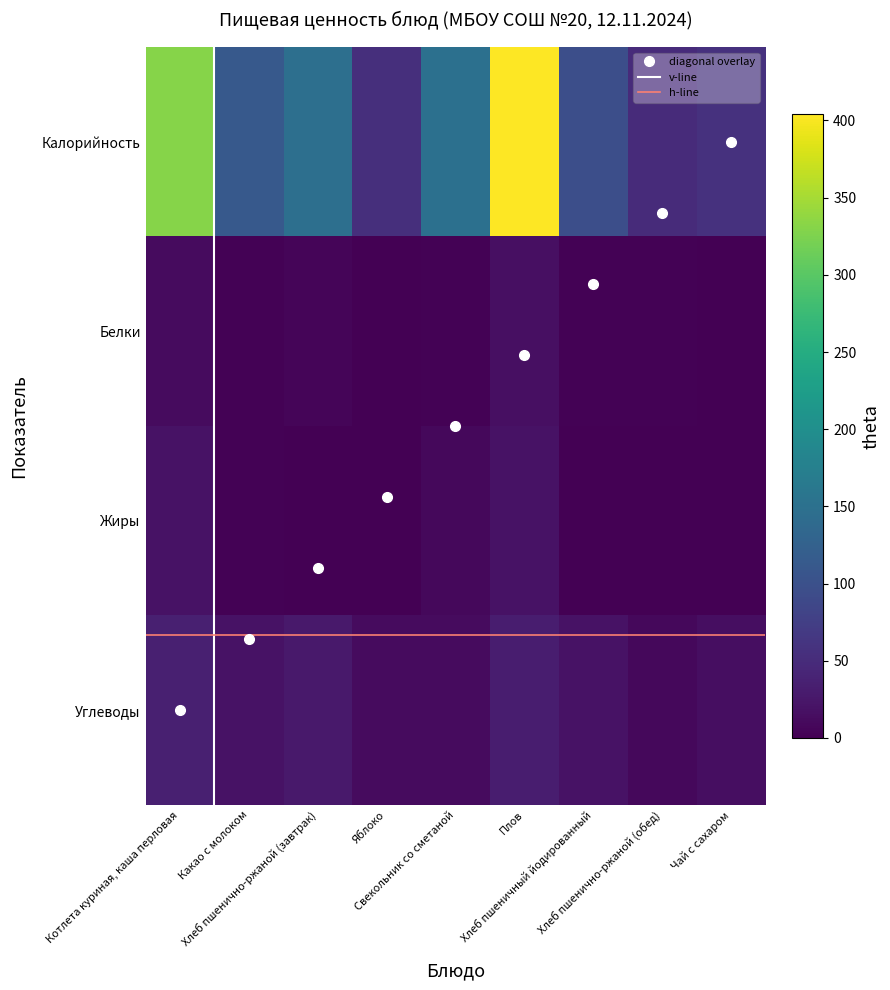

Between Хлеб пшенично-ржаной (обед) and Хлеб пшеничный йодированный, which is larger?

Хлеб пшеничный йодированный